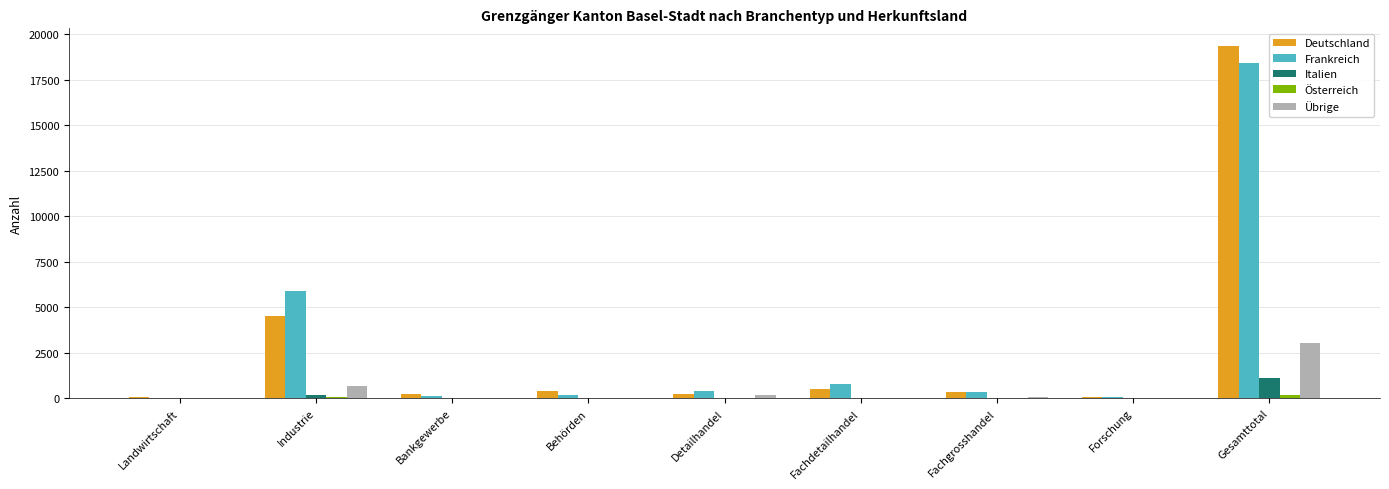

At which label is Deutschland closest to 9707?

Industrie